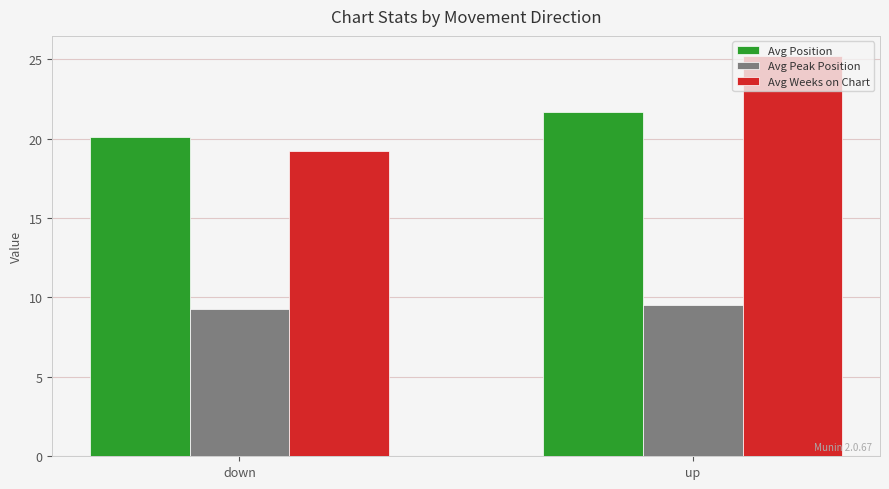

What is the highest value of the Avg Position series?

21.7